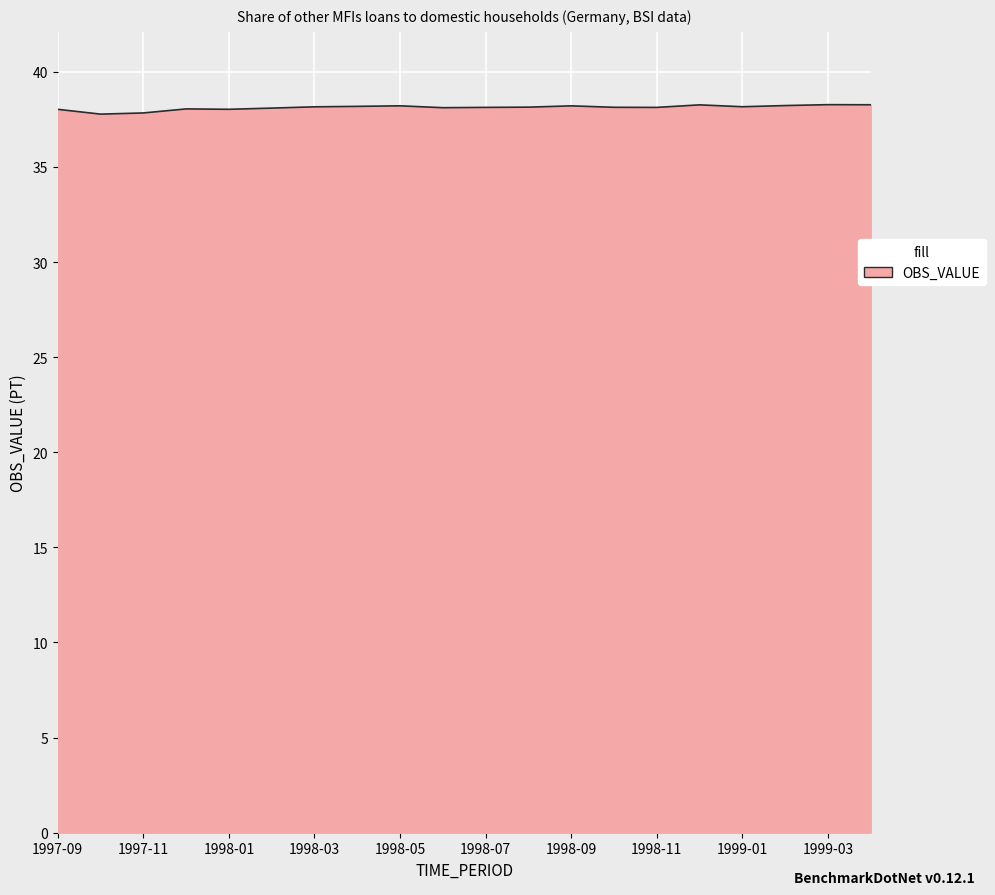

What is the difference between the maximum and minimum values?

0.5